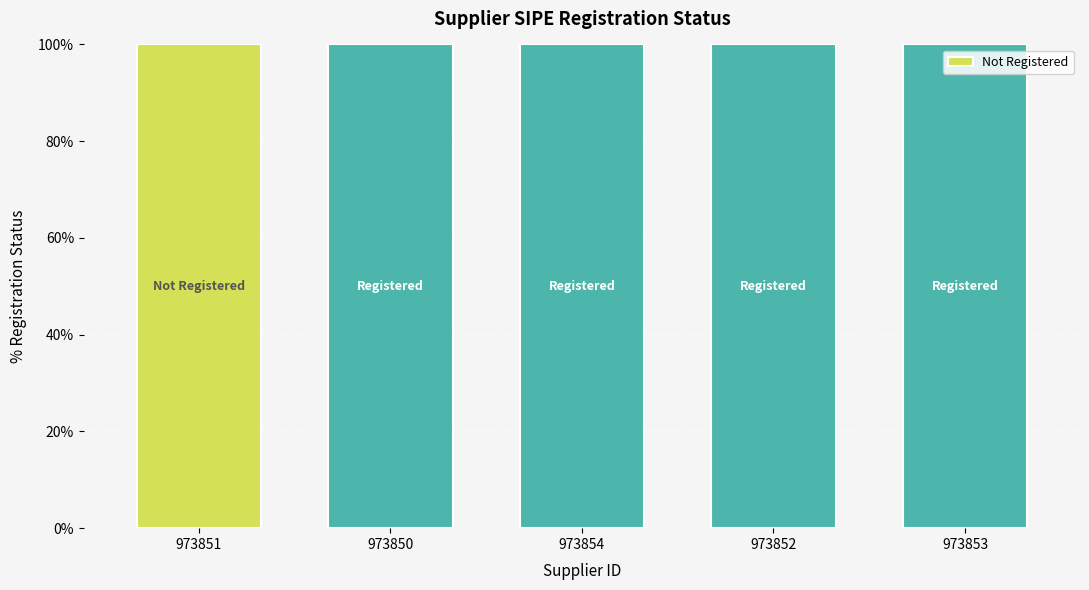

How many data points does each series have?

5